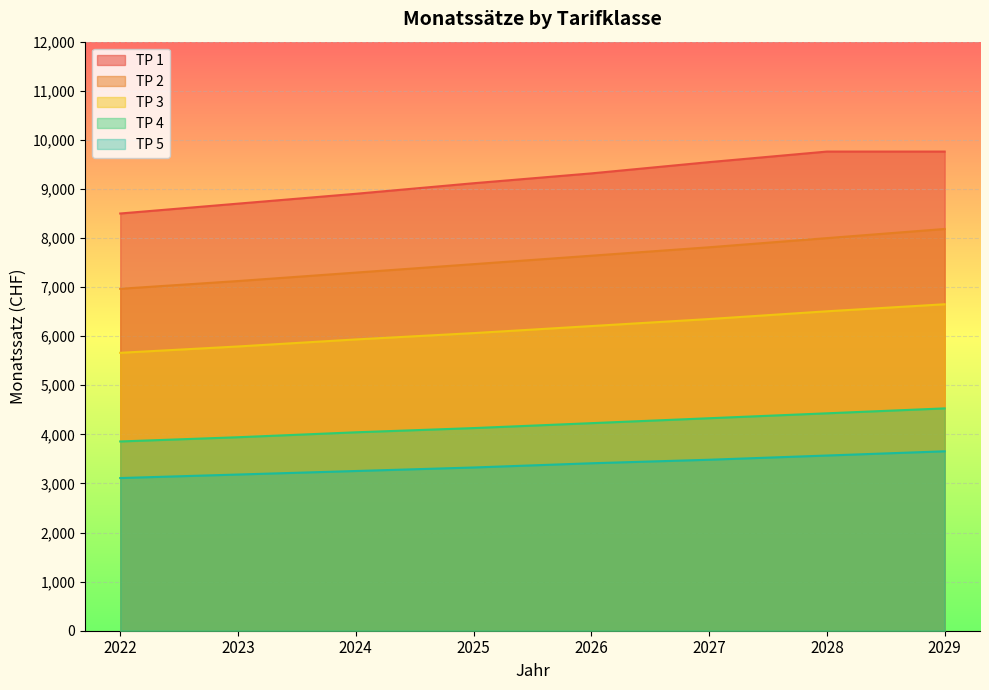

What is the value of the TP 1 point at the 1st from the left?

8499.6